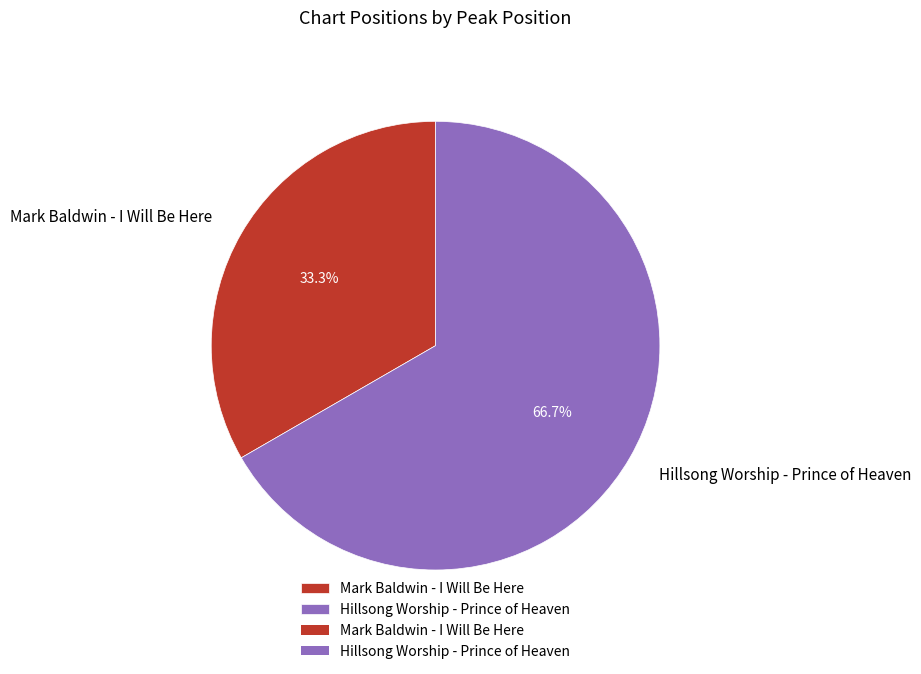

To the nearest percent, what percentage of the pie is Mark Baldwin - I Will Be Here?

33%